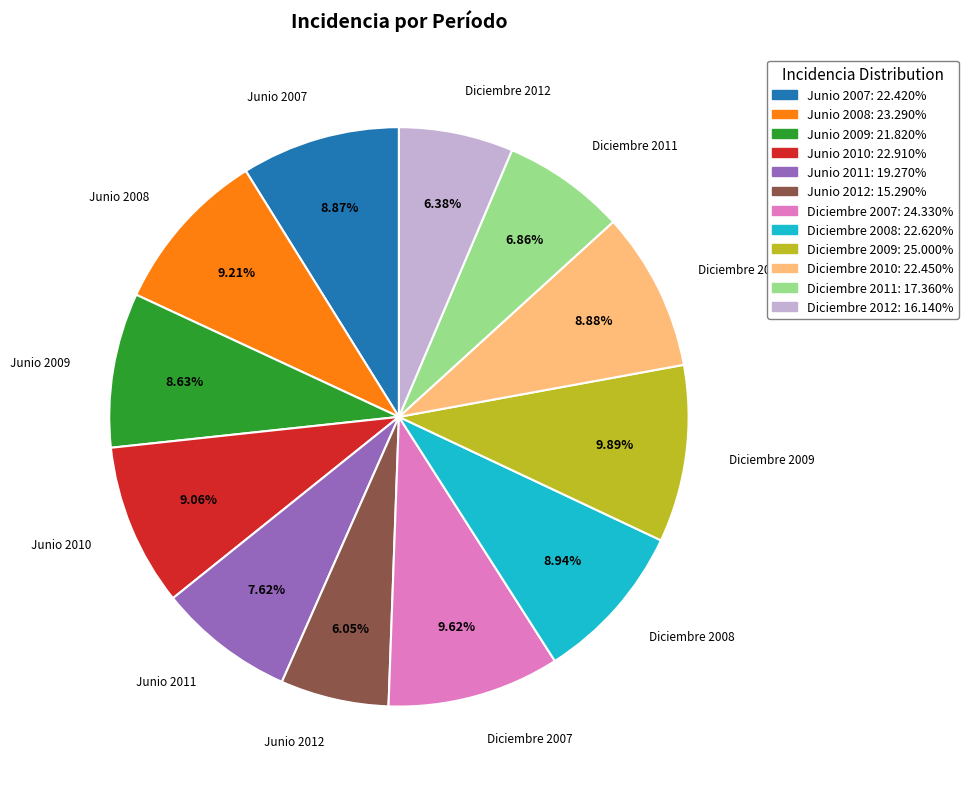

To the nearest percent, what portion does Junio 2007 represent?

9%